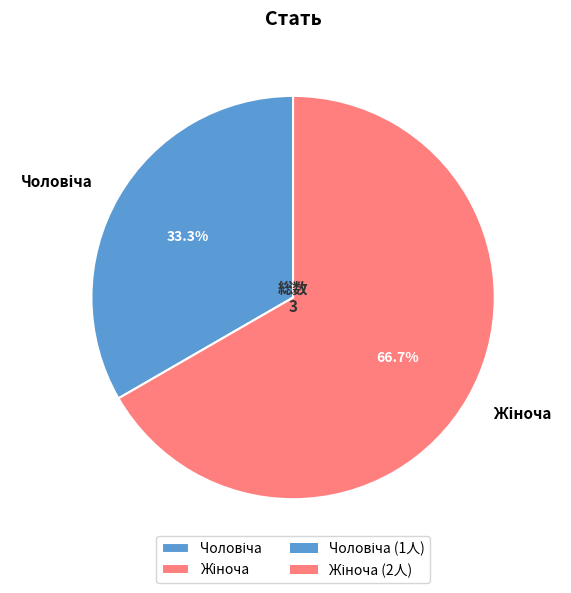

Is there a majority slice in this chart?

Yes